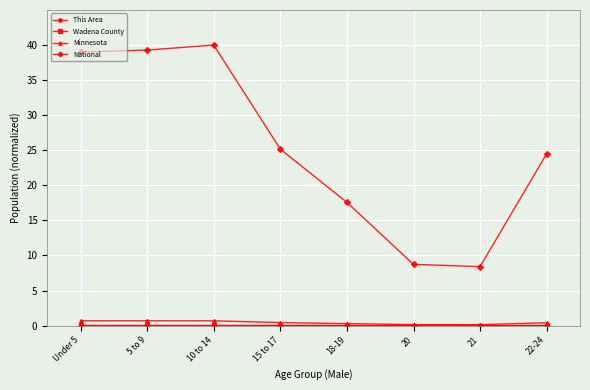

How many categories are shown in the chart?

8